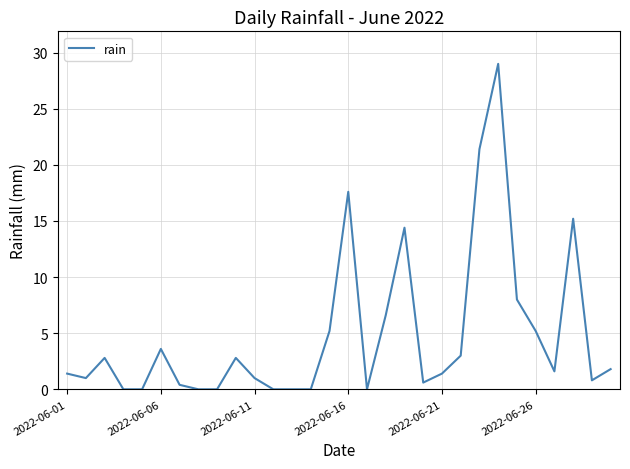

What is the difference between the maximum and minimum values?

29.0